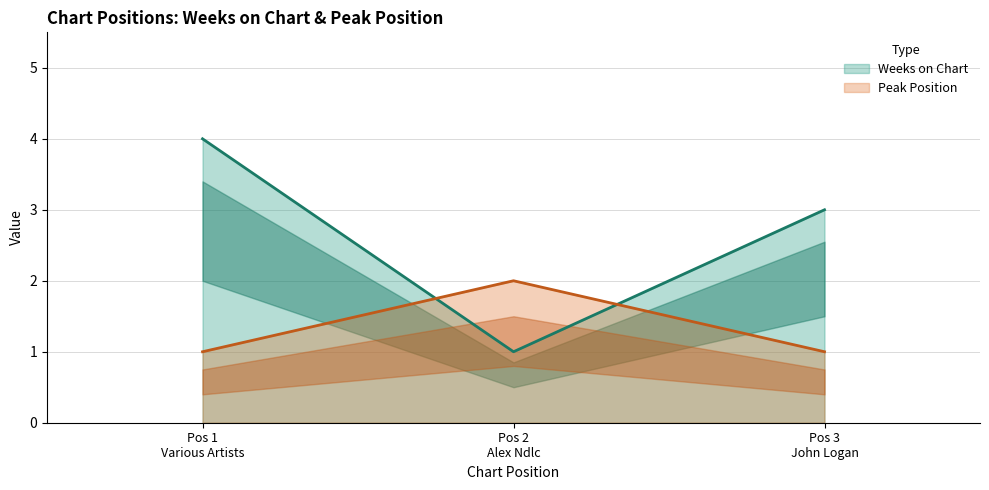

What is the sum of all Weeks on Chart values?

8